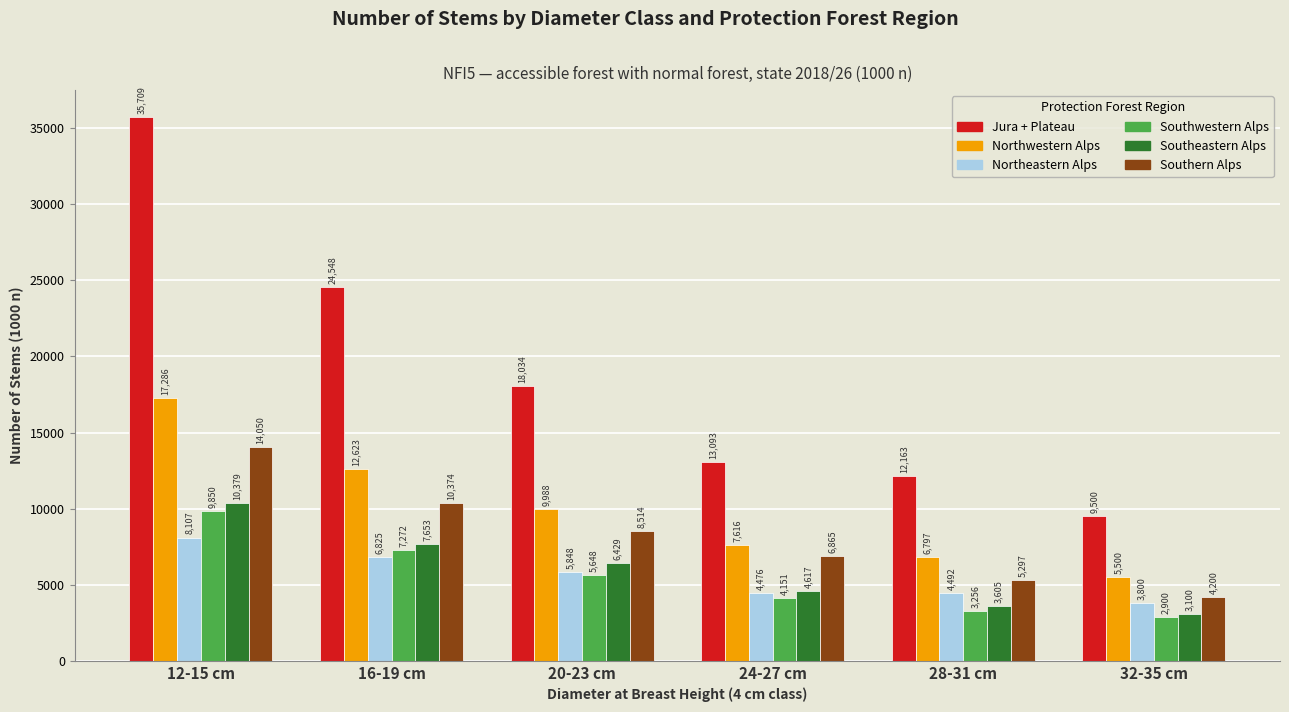

How many values in the Southwestern Alps series are below 5648?

3